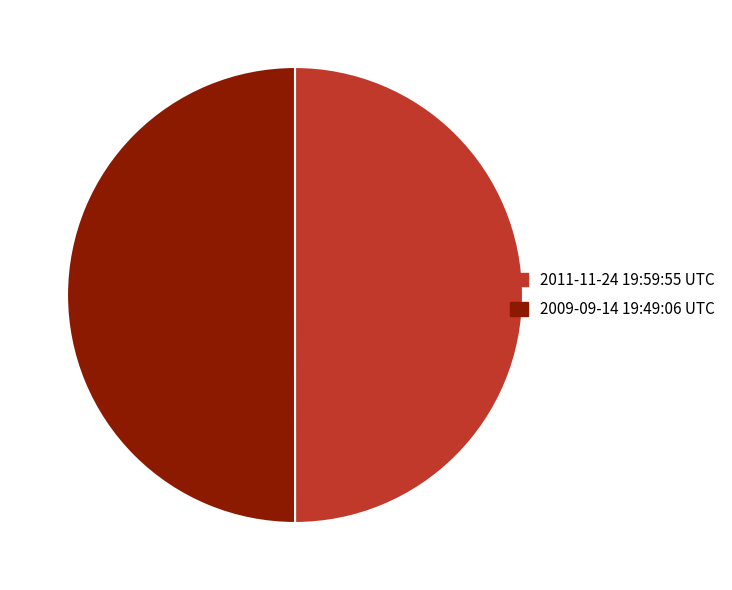

Is the sum of 2011-11-24 19:59:55 UTC and 2009-09-14 19:49:06 UTC greater than half?

Yes